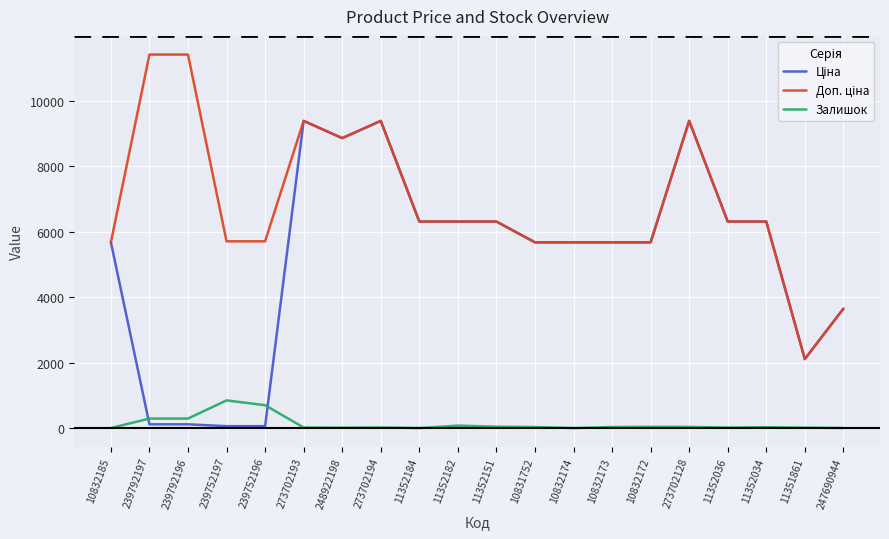

What is the total value across all series at 10832174?

11347.6